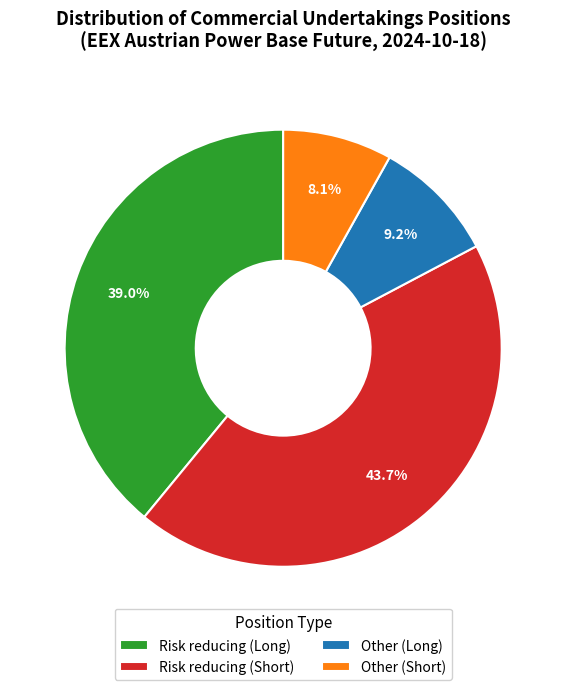

What percentage is the Other (Short) slice, to the nearest percent?

8%